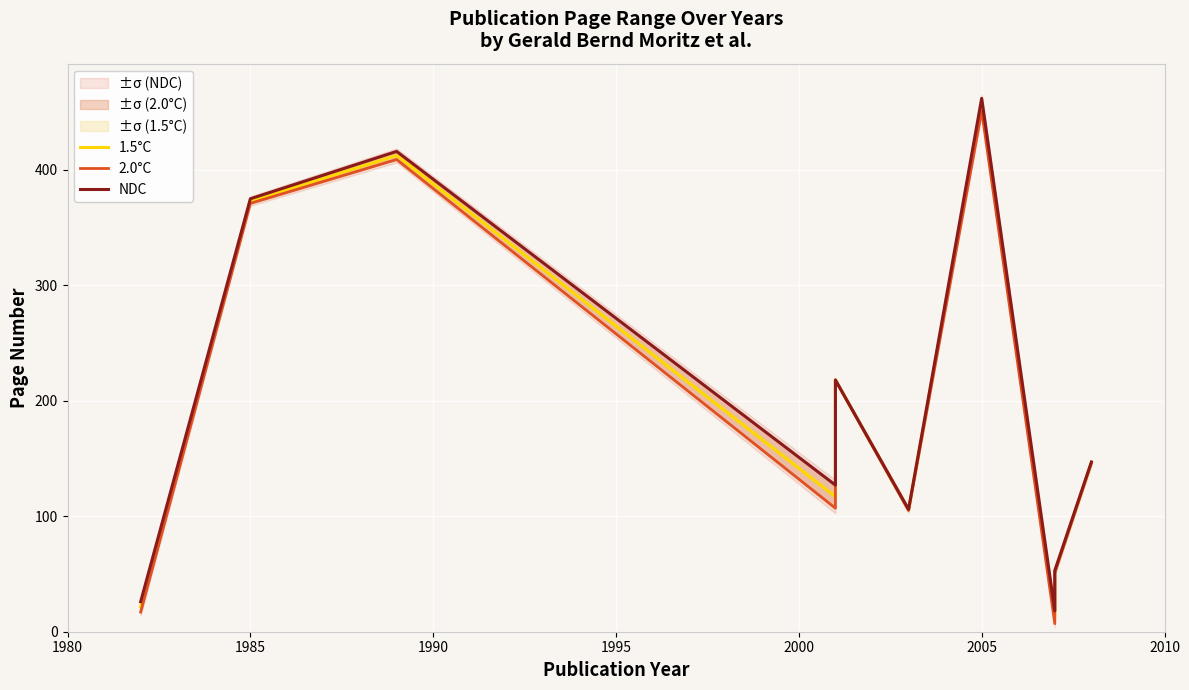

What is the value of the 1.5°C point at the 3rd from the left?

412.5